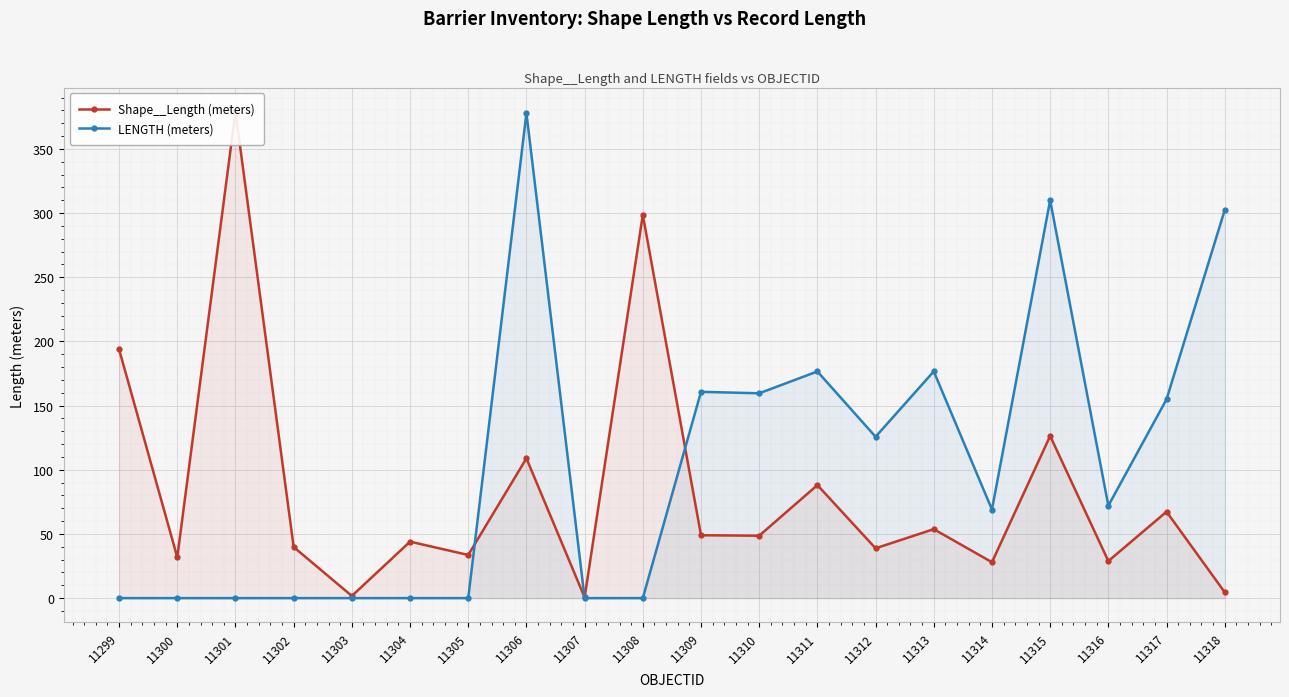

What is the sum of all LENGTH (meters) values?

2085.3